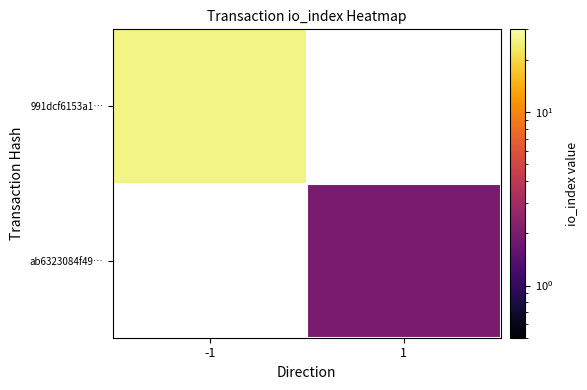

Which series has the largest range (max minus min)?

991dcf6153a1…